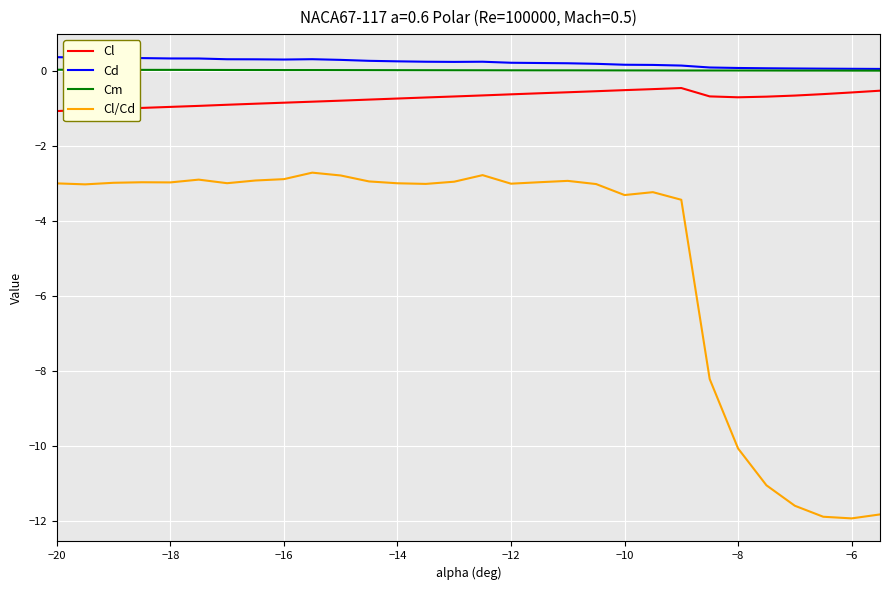

True or false: Cl and Cl/Cd intersect in this chart.

False